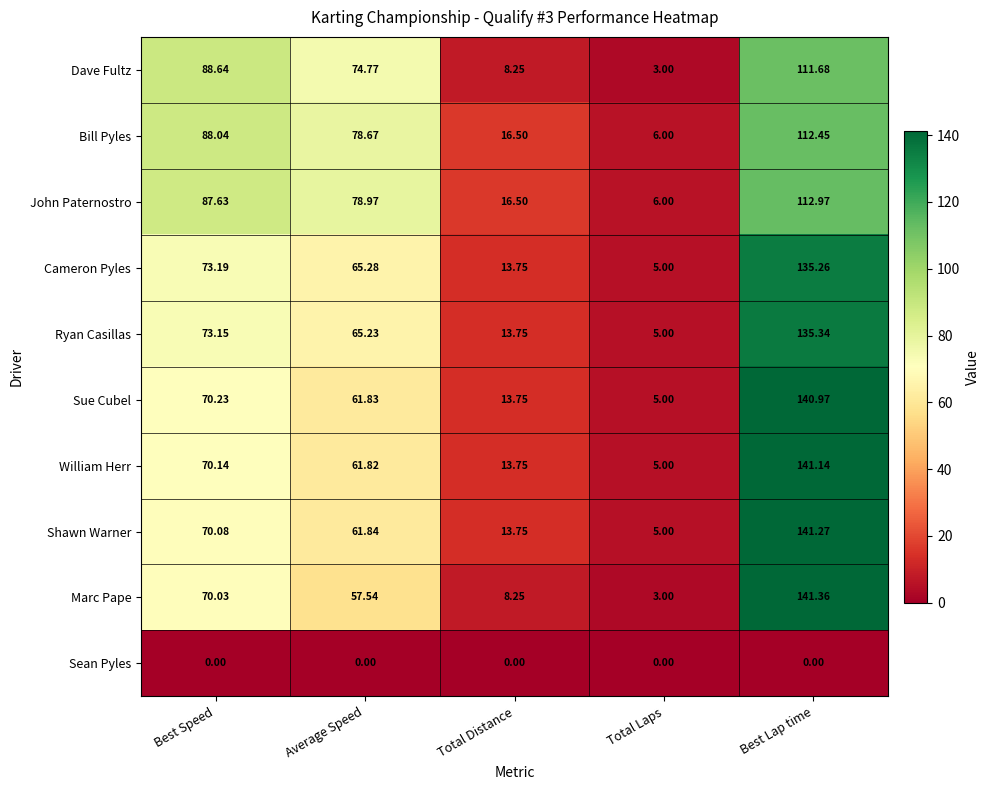

Between Best Speed and Average Speed, which series saw the biggest shift?

Dave Fultz